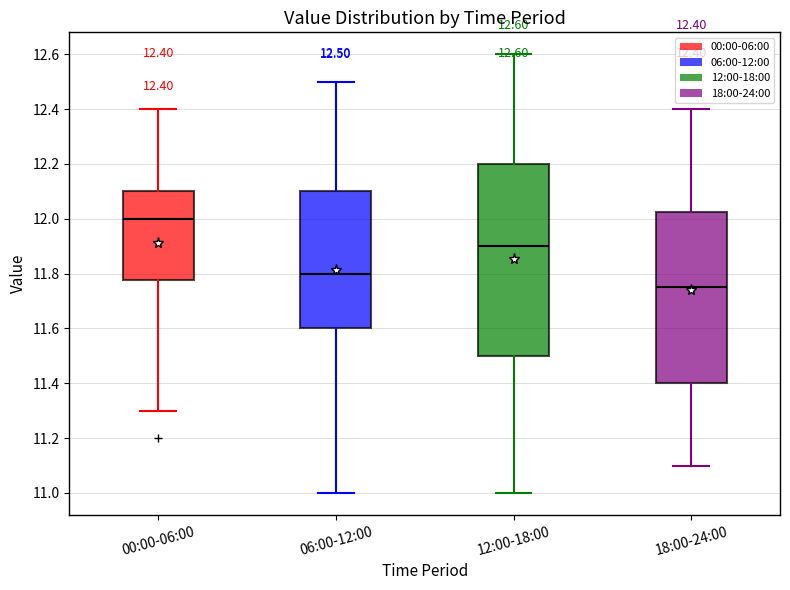

Which box's median line is the lowest?

18:00-24:00